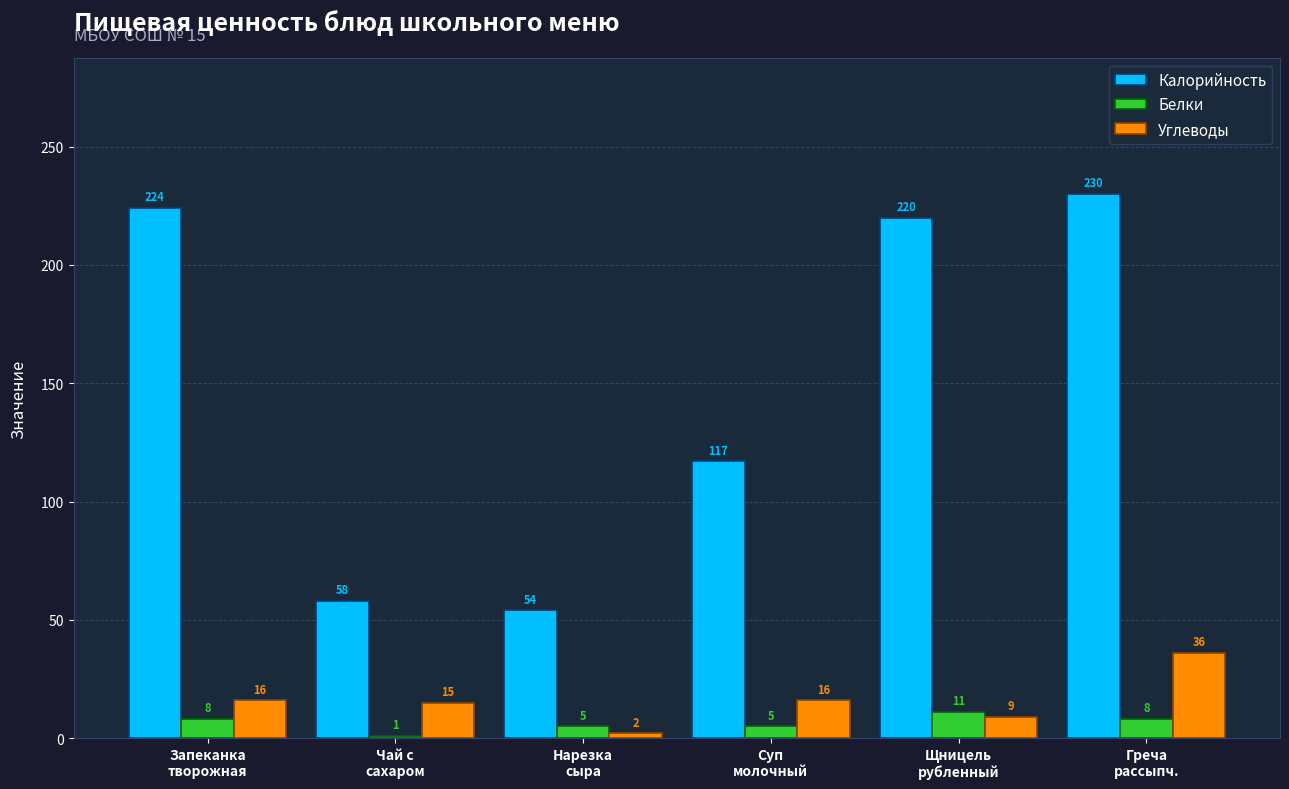

Rank the categories by Калорийность value from lowest to highest.

Нарезка
сыра, Чай с
сахаром, Суп
молочный, Щницель
рубленный, Запеканка
творожная, Греча
рассыпч.